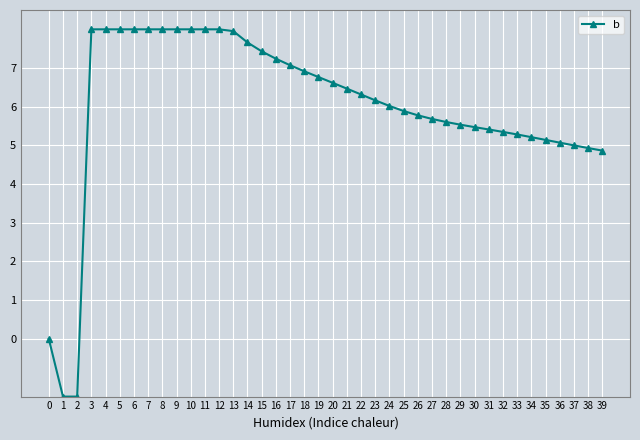

What is the difference between the maximum and minimum values?

9.5